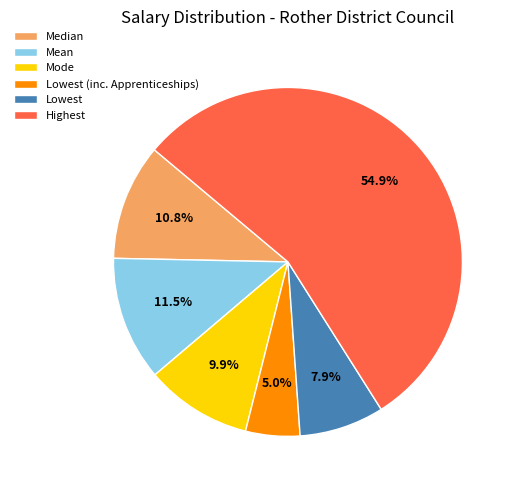

Which slice represents more than half of the pie?

Highest